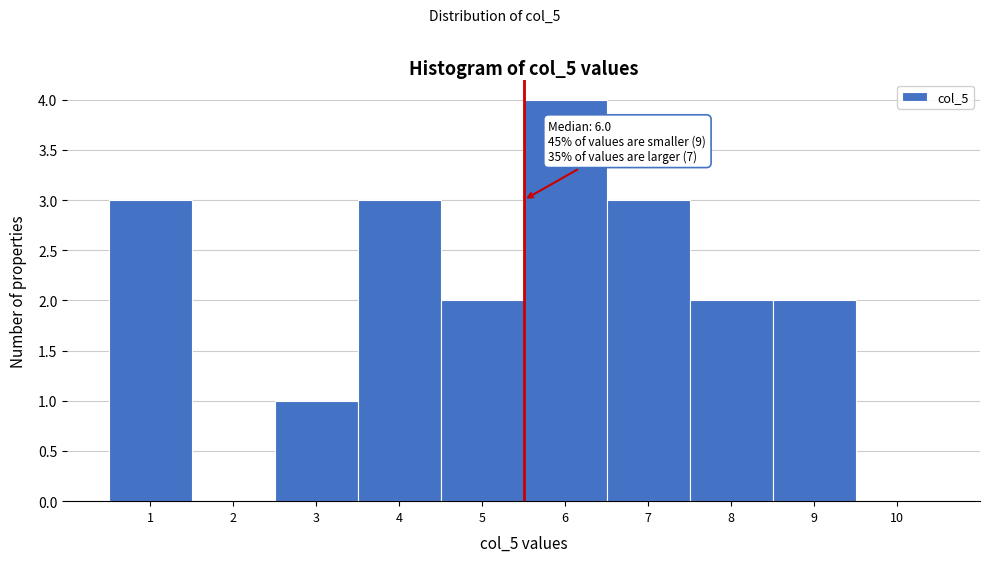

Reading right to left, transcribe all the data shown in this chart.

10=0	9=2	8=2	7=3	6=4	5=2	4=3	3=1	2=0	1=3